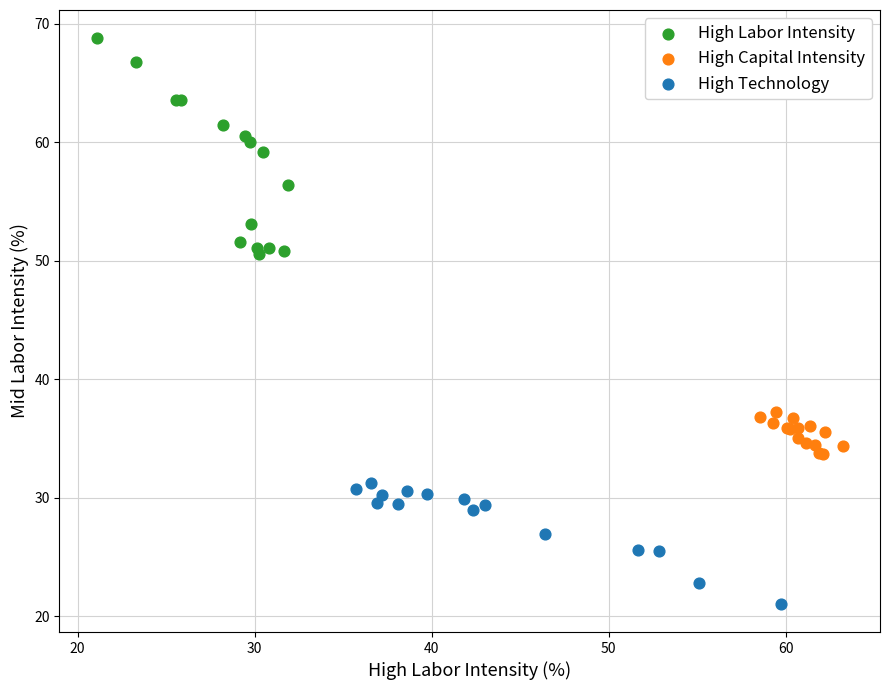

Which series has the largest Y range (max minus min)?

High Labor Intensity